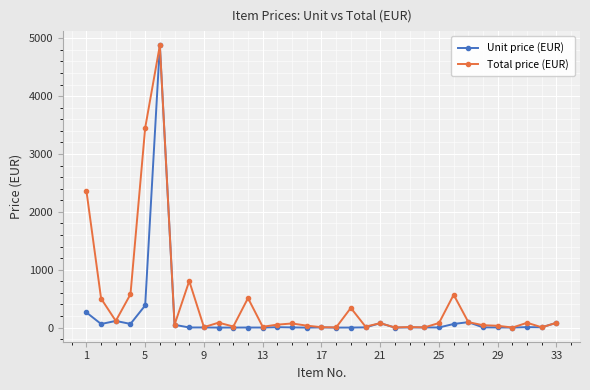

Which series has the largest range (max minus min)?

Unit price (EUR)